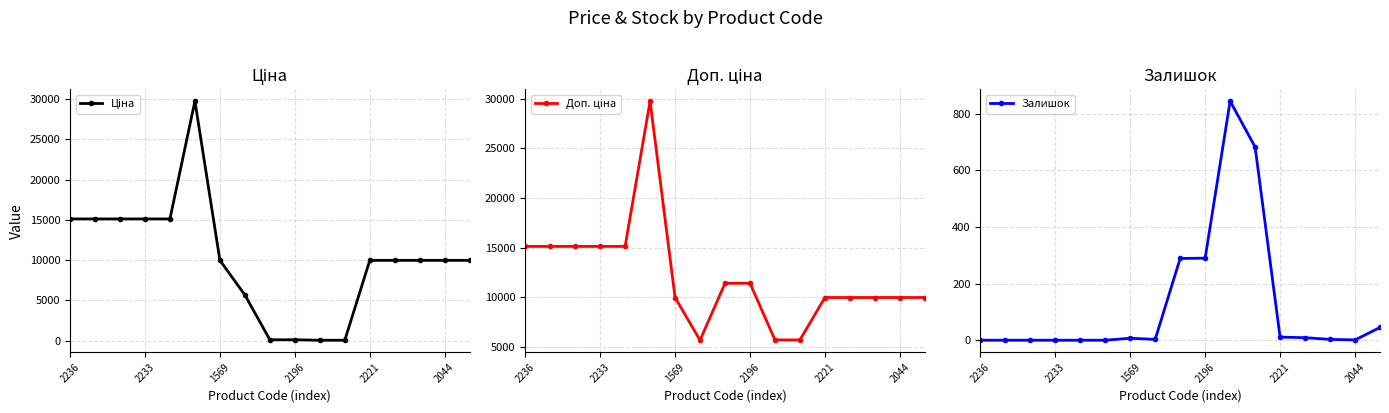

Which category has the lowest value in the Залишок series?

2236